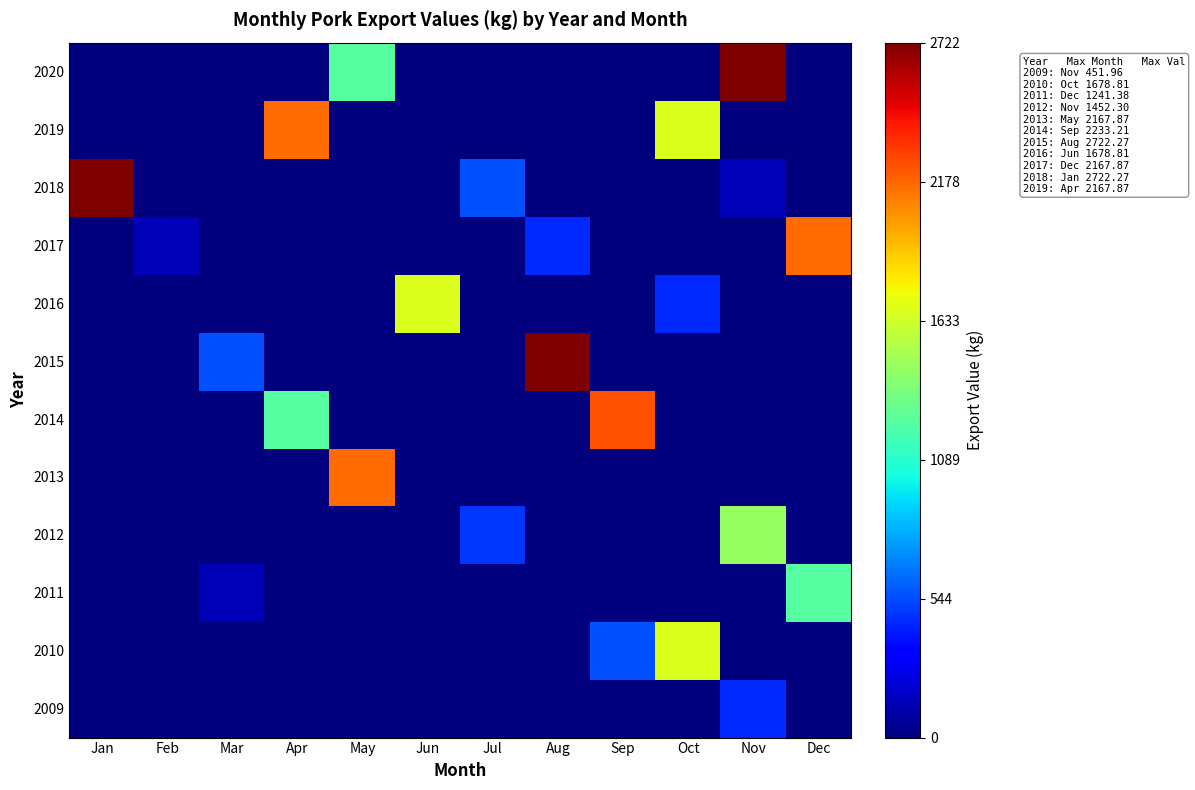

Reading right to left, what are all the values shown in this chart?

2009: Dec=0.0	Nov=452.0	Oct=0.0	Sep=0.0	Aug=0.0	Jul=0.0	Jun=0.0	May=0.0	Apr=0.0	Mar=0.0	Feb=0.0	Jan=0.0
2010: Dec=0.0	Nov=0.0	Oct=1678.8	Sep=554.4	Aug=0.0	Jul=0.0	Jun=0.0	May=0.0	Apr=0.0	Mar=0.0	Feb=0.0	Jan=0.0
2011: Dec=1241.4	Nov=0.0	Oct=0.0	Sep=0.0	Aug=0.0	Jul=0.0	Jun=0.0	May=0.0	Apr=0.0	Mar=134.2	Feb=0.0	Jan=0.0
2012: Dec=0.0	Nov=1452.3	Oct=0.0	Sep=0.0	Aug=0.0	Jul=489.1	Jun=0.0	May=0.0	Apr=0.0	Mar=0.0	Feb=0.0	Jan=0.0
2013: Dec=0.0	Nov=0.0	Oct=0.0	Sep=0.0	Aug=0.0	Jul=0.0	Jun=0.0	May=2167.9	Apr=0.0	Mar=0.0	Feb=0.0	Jan=0.0
2014: Dec=0.0	Nov=0.0	Oct=0.0	Sep=2233.2	Aug=0.0	Jul=0.0	Jun=0.0	May=0.0	Apr=1241.4	Mar=0.0	Feb=0.0	Jan=0.0
2015: Dec=0.0	Nov=0.0	Oct=0.0	Sep=0.0	Aug=2722.3	Jul=0.0	Jun=0.0	May=0.0	Apr=0.0	Mar=554.4	Feb=0.0	Jan=0.0
2016: Dec=0.0	Nov=0.0	Oct=452.0	Sep=0.0	Aug=0.0	Jul=0.0	Jun=1678.8	May=0.0	Apr=0.0	Mar=0.0	Feb=0.0	Jan=0.0
2017: Dec=2167.9	Nov=0.0	Oct=0.0	Sep=0.0	Aug=452.0	Jul=0.0	Jun=0.0	May=0.0	Apr=0.0	Mar=0.0	Feb=134.2	Jan=0.0
2018: Dec=0.0	Nov=134.2	Oct=0.0	Sep=0.0	Aug=0.0	Jul=554.4	Jun=0.0	May=0.0	Apr=0.0	Mar=0.0	Feb=0.0	Jan=2722.3
2019: Dec=0.0	Nov=0.0	Oct=1678.8	Sep=0.0	Aug=0.0	Jul=0.0	Jun=0.0	May=0.0	Apr=2167.9	Mar=0.0	Feb=0.0	Jan=0.0
2020: Dec=0.0	Nov=2722.3	Oct=0.0	Sep=0.0	Aug=0.0	Jul=0.0	Jun=0.0	May=1241.4	Apr=0.0	Mar=0.0	Feb=0.0	Jan=0.0